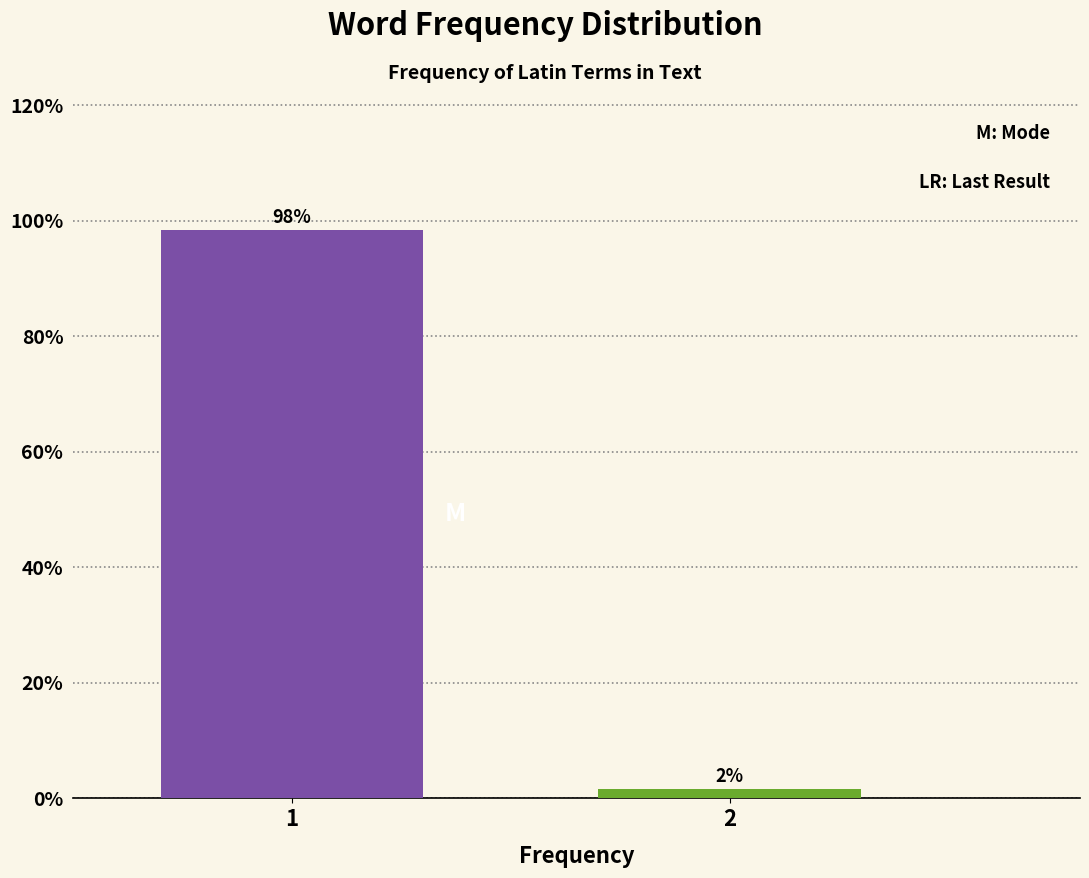

The value at 1 is 98.4. True or false?

True